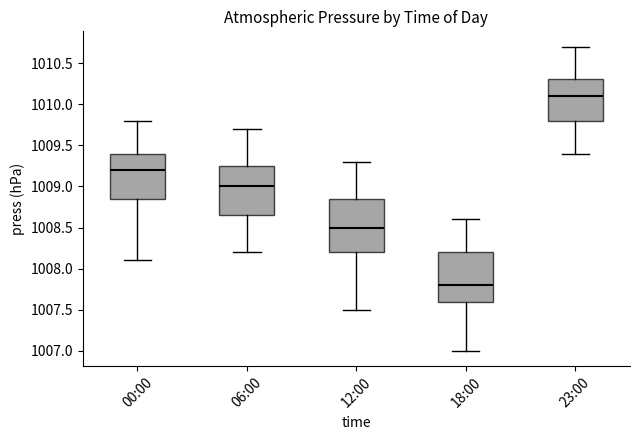

Reading left to right, transcribe this box plot: for each box, give where its median line is, the range the box spans, and where its two whiskers end, as read against the y-axis. The values are not printed on the chart, so give them approximately, as read against the axis.

00:00: median 1009.20, box 1008.85 to 1009.40, whiskers 1008.10 to 1009.80
06:00: median 1009.00, box 1008.65 to 1009.25, whiskers 1008.20 to 1009.70
12:00: median 1008.50, box 1008.20 to 1008.85, whiskers 1007.50 to 1009.30
18:00: median 1007.80, box 1007.60 to 1008.20, whiskers 1007.00 to 1008.60
23:00: median 1010.10, box 1009.80 to 1010.30, whiskers 1009.40 to 1010.70